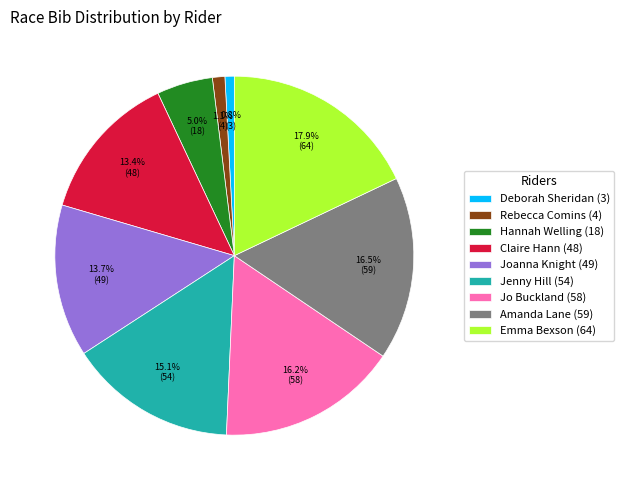

Is it true that Joanna Knight (49) is 6% of the pie?

False